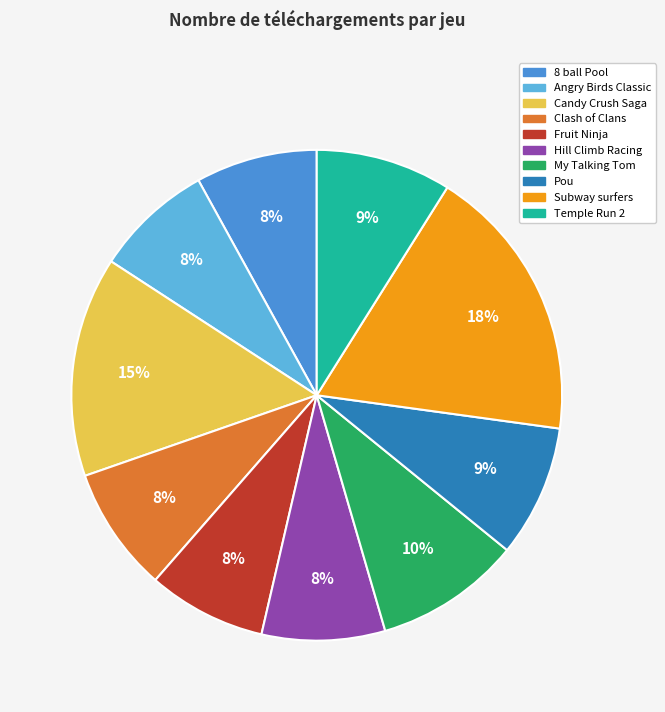

Is there any slice that represents more than half of the pie?

No